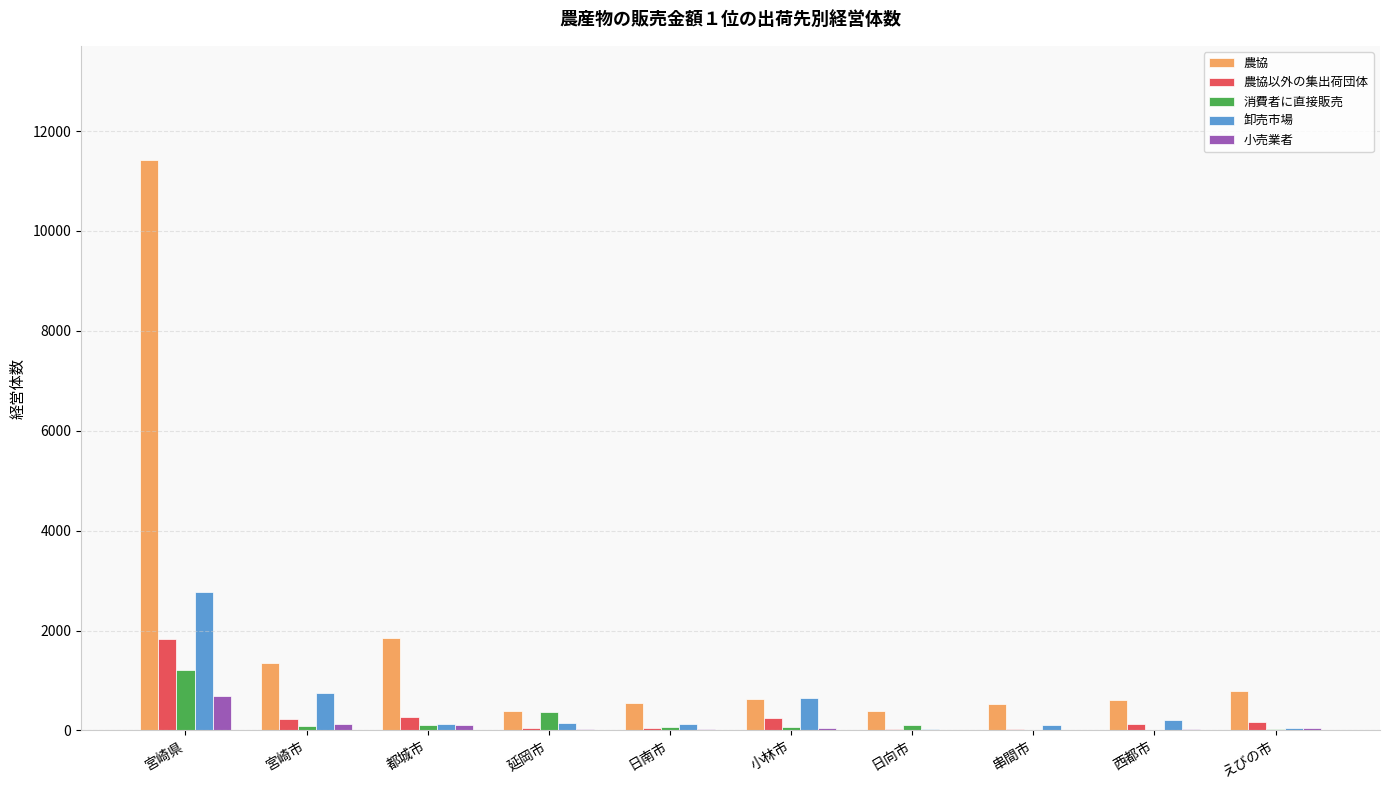

How many series are shown in this chart?

5